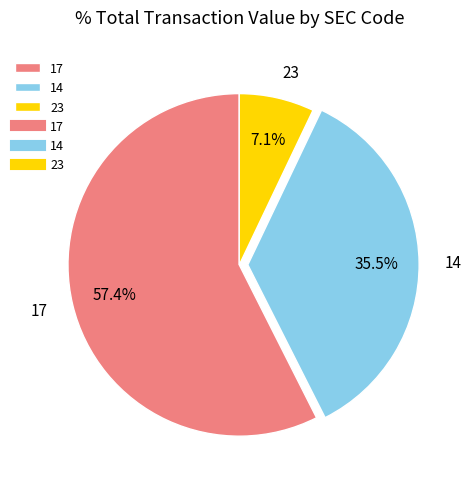

Which category has the smallest portion of the pie?

23